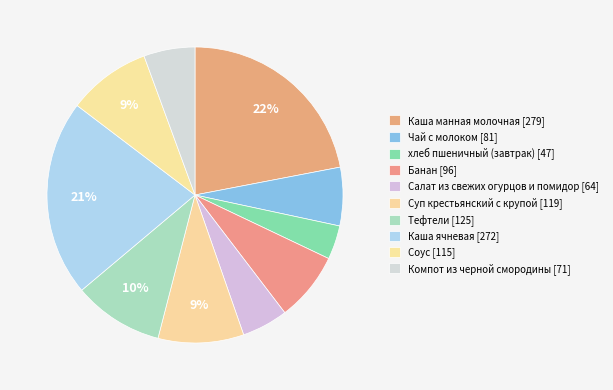

What is the largest slice in the pie chart?

Каша манная молочная